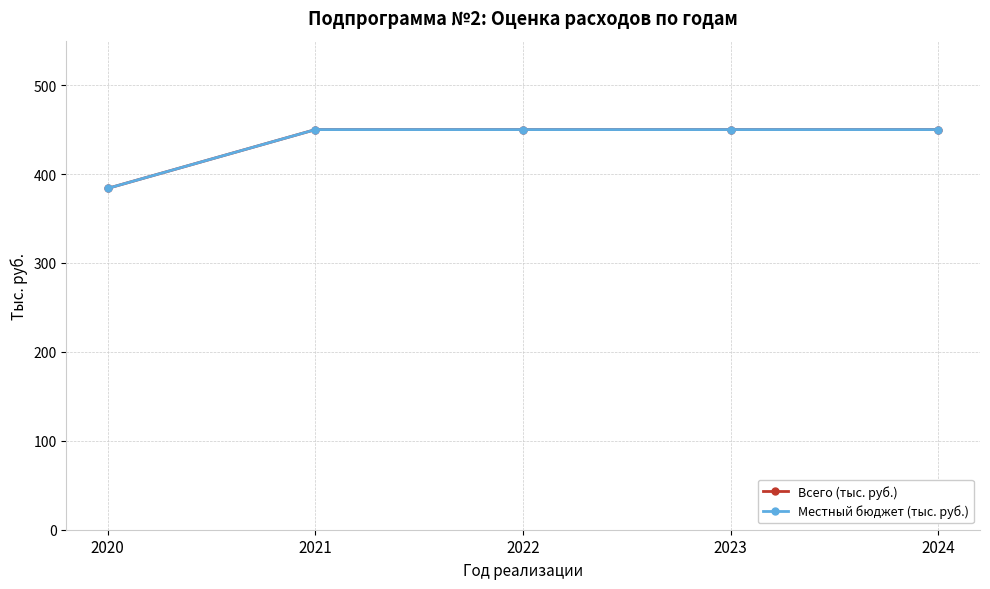

Is this an area chart (filled region under the line)?

No